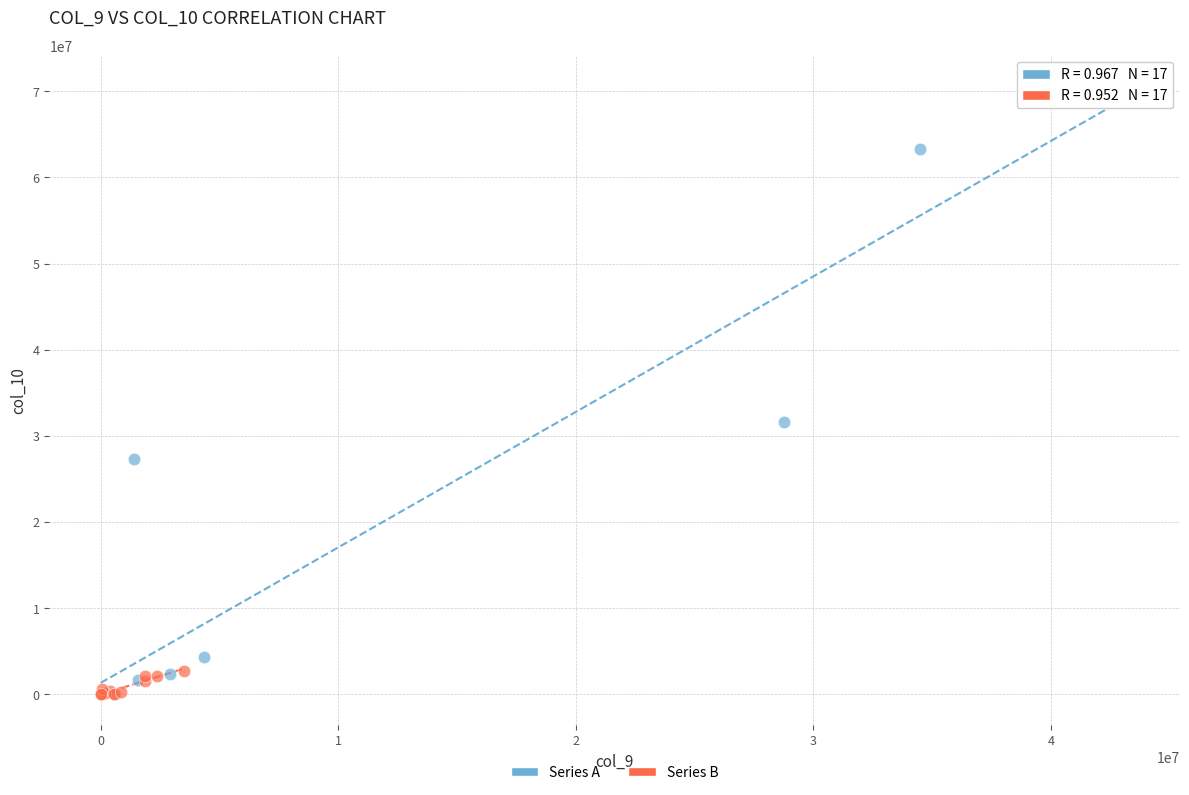

Which series has the largest Y range (max minus min)?

Series A